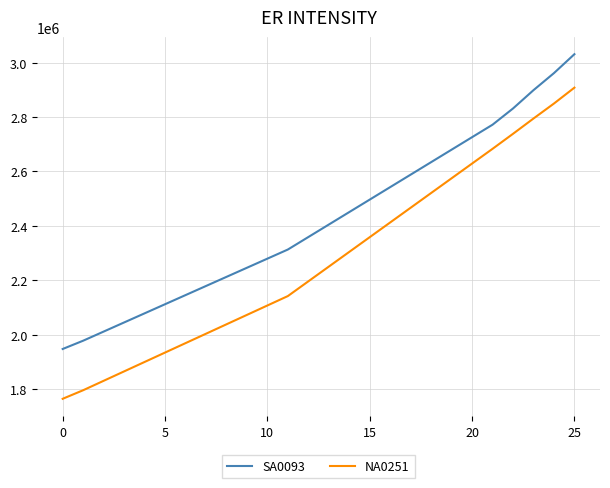

Which series has the largest total across all categories?

SA0093